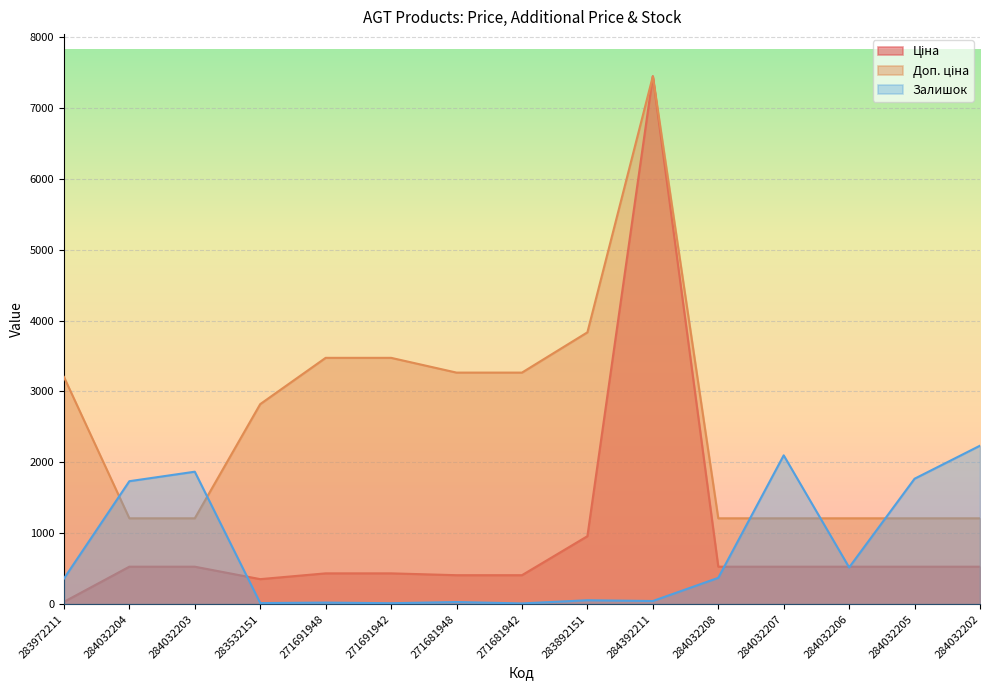

True or false: Ціна and Залишок intersect in this chart.

True